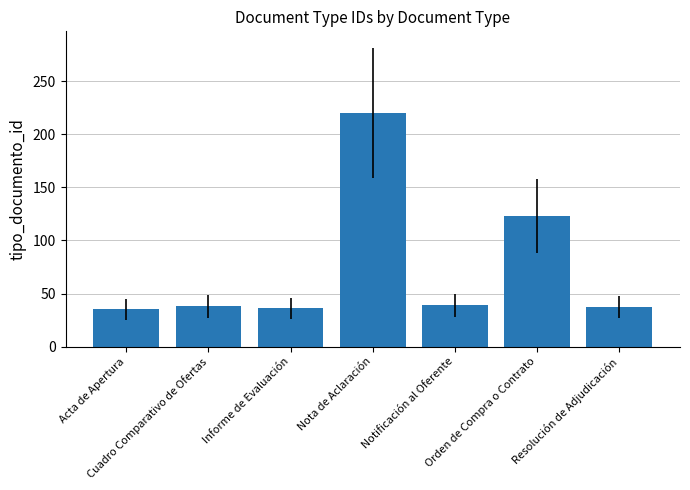

What value does the data have at Nota de Aclaración, to the nearest 50?

200